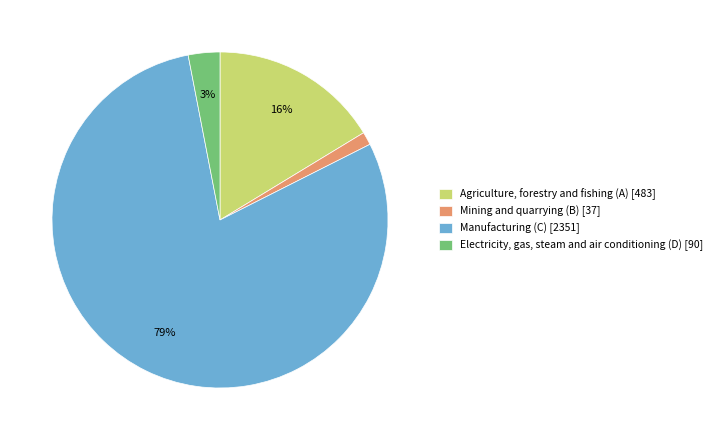

To the nearest percent, what is the average slice percentage?

25%